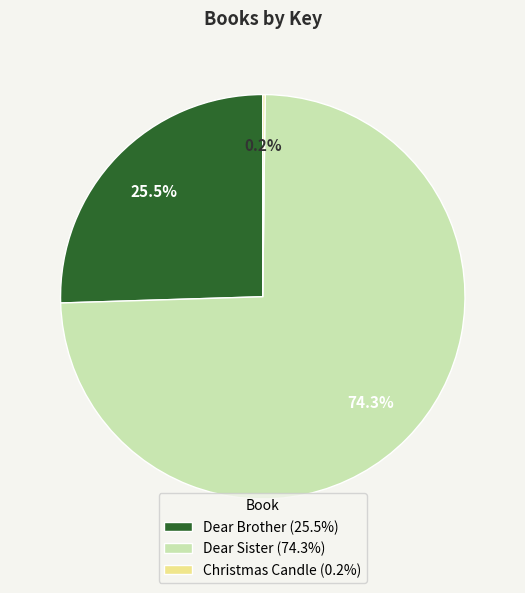

To the nearest percent, what is the difference between the largest and smallest slice percentages?

74%